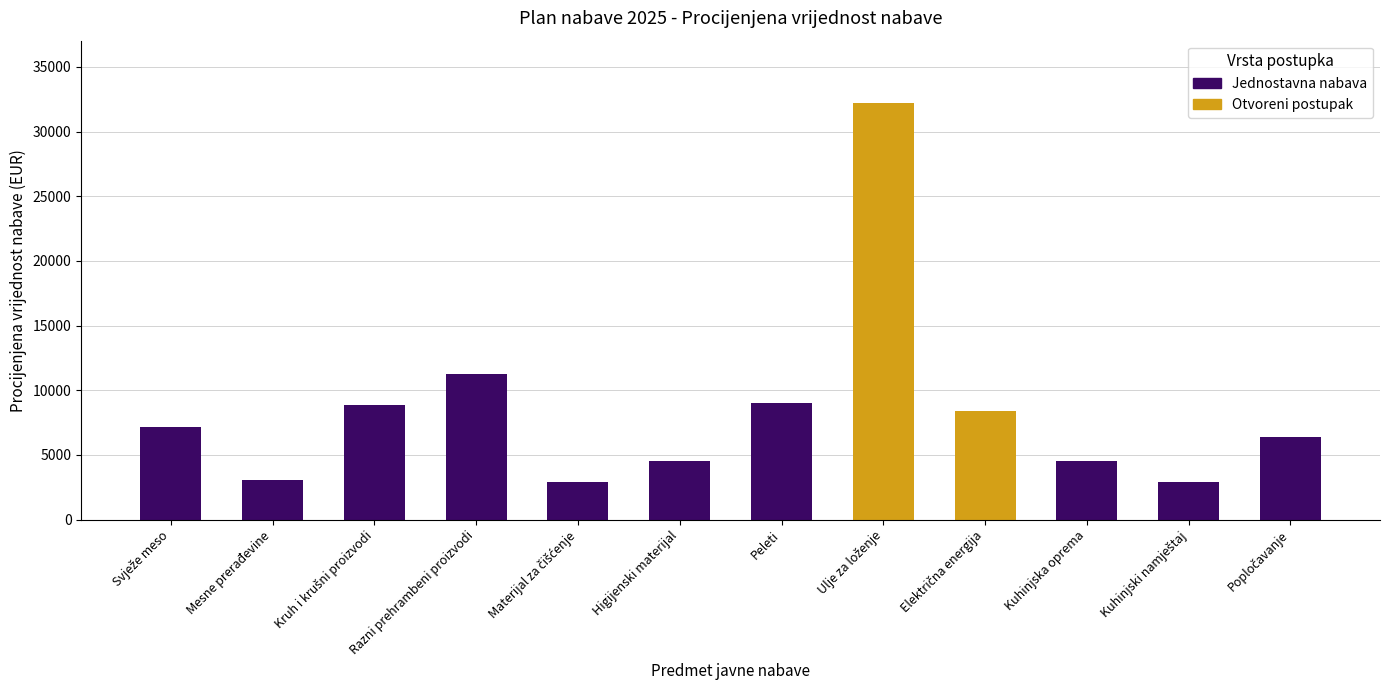

Reading right to left, extract all data points from this chart.

Popločavanje=6400.0	Kuhinjski namještaj=2900.0	Kuhinjska oprema=4500.0	Električna energija=8407.0	Ulje za loženje=32192.0	Peleti=9047.0	Higijenski materijal=4537.8	Materijal za čišćenje=2886.2	Razni prehrambeni proizvodi=11229.3	Kruh i krušni proizvodi=8853.9	Mesne prerađevine=3077.7	Svježe meso=7142.9